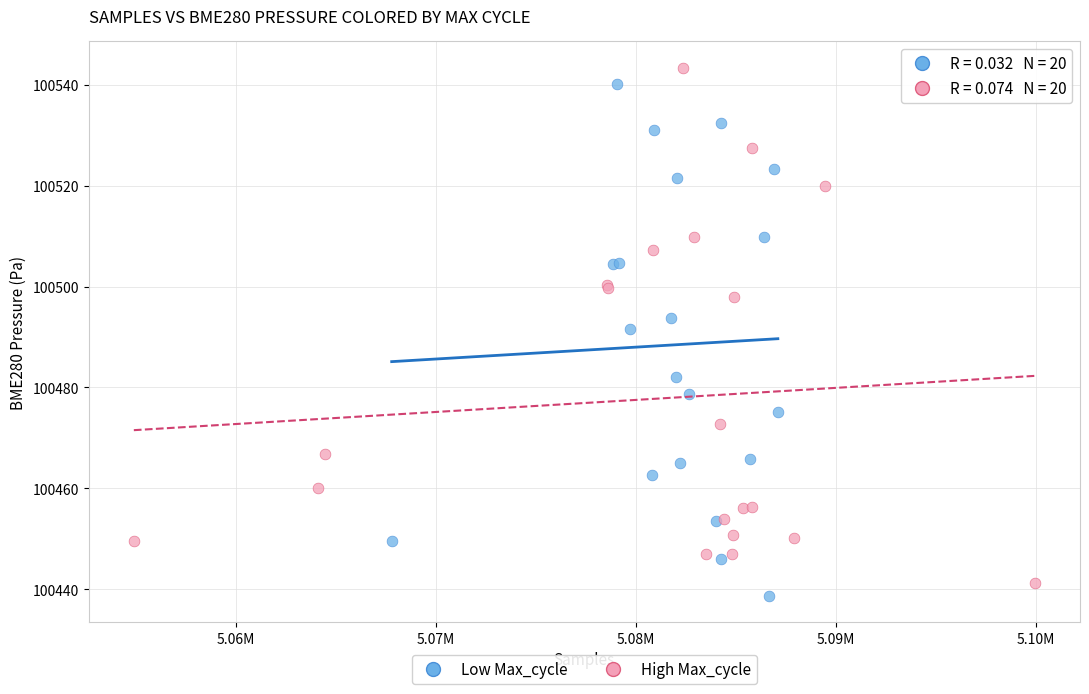

Which series reaches the maximum Y coordinate?

High Max_cycle